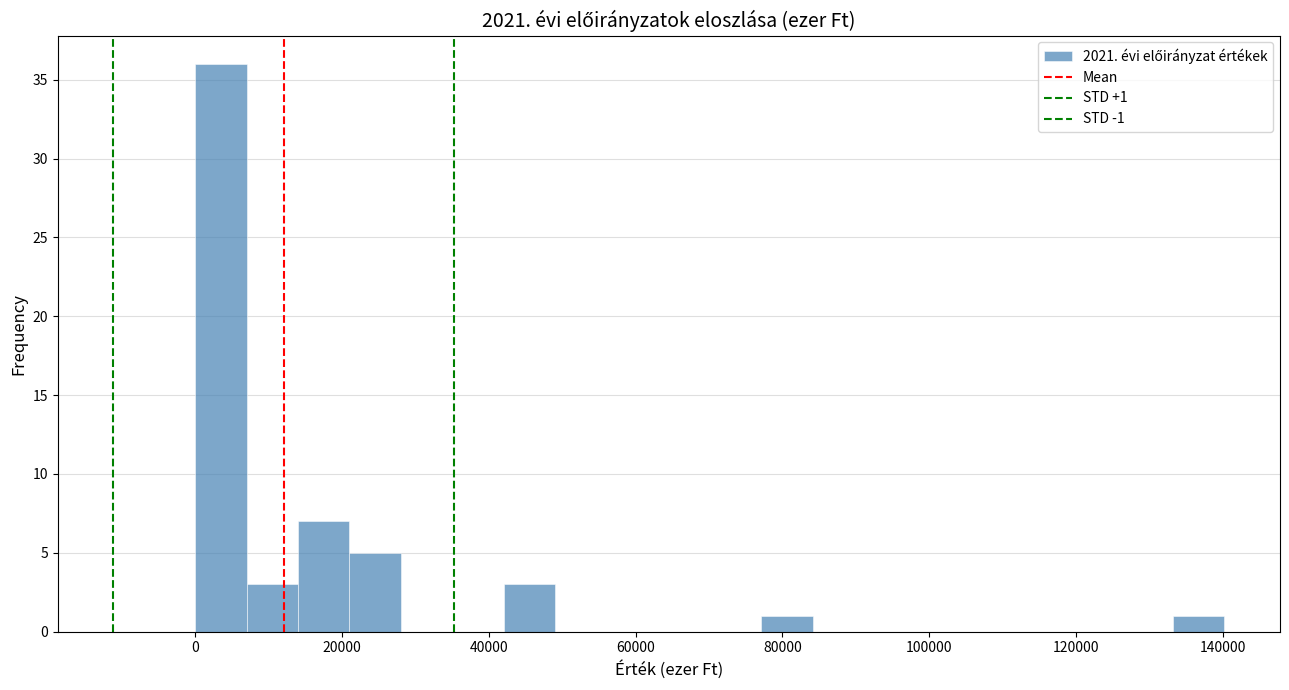

Read against the x-axis, roughly where is the centre of the tallest bar?

4000